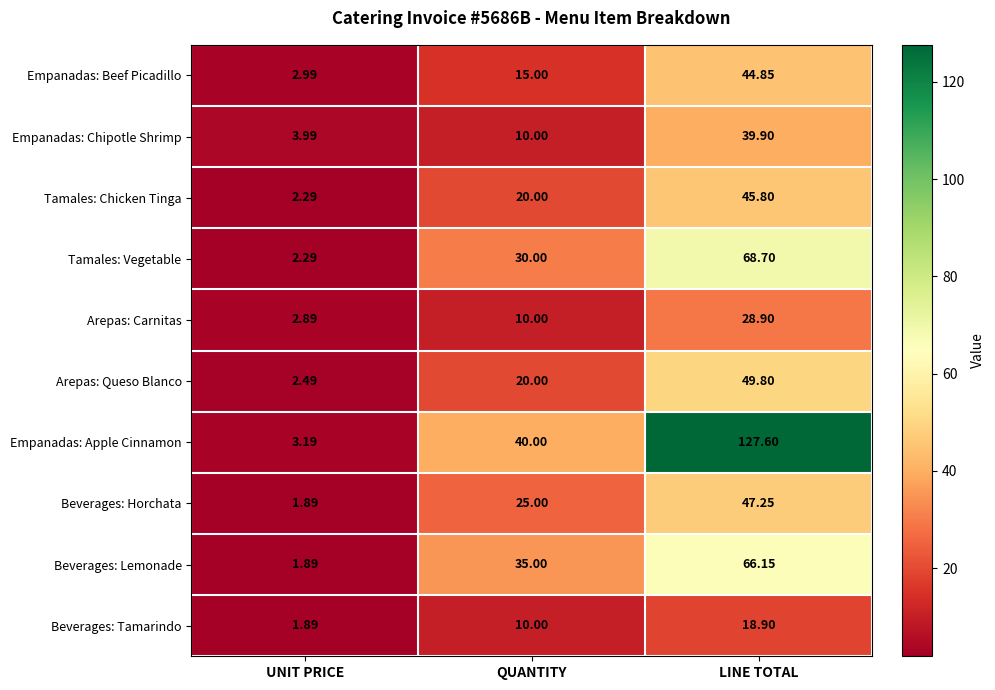

At how many categories does at least one series exceed 114?

1